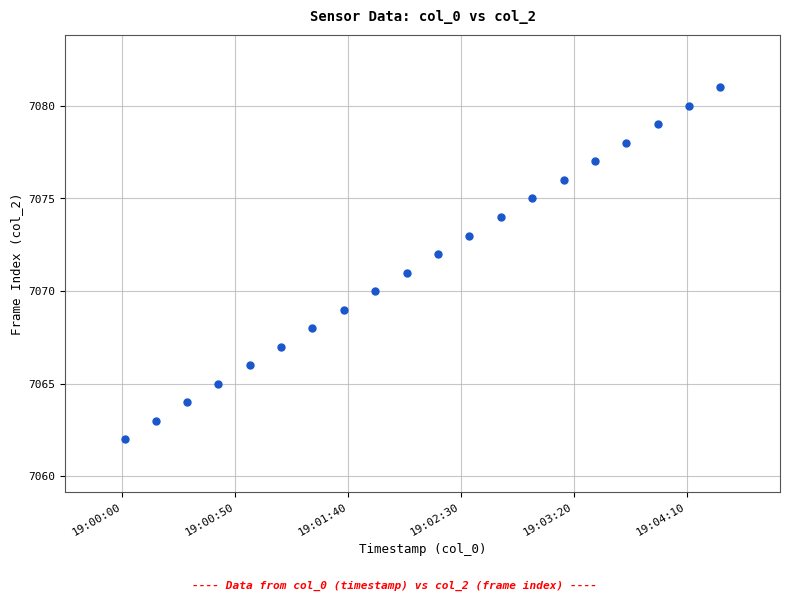

What is the range of Y values (max minus min)?

19